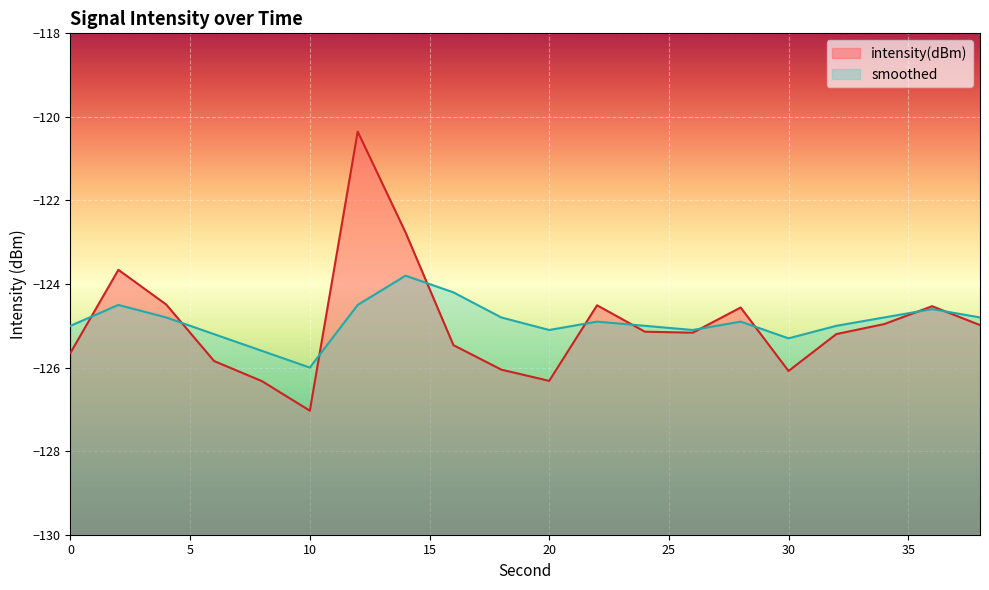

What is the spread (max minus min) of values at 24?

0.1